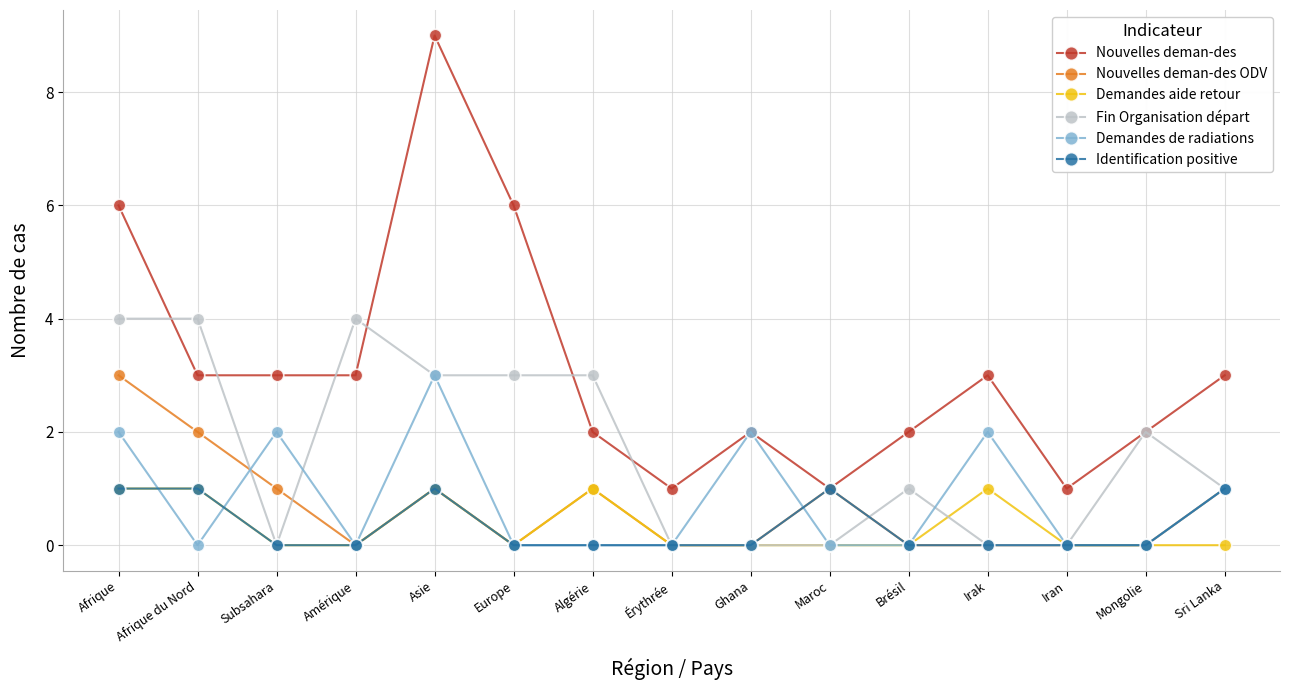

Which category has the highest value in the Nouvelles deman-des ODV series?

Afrique